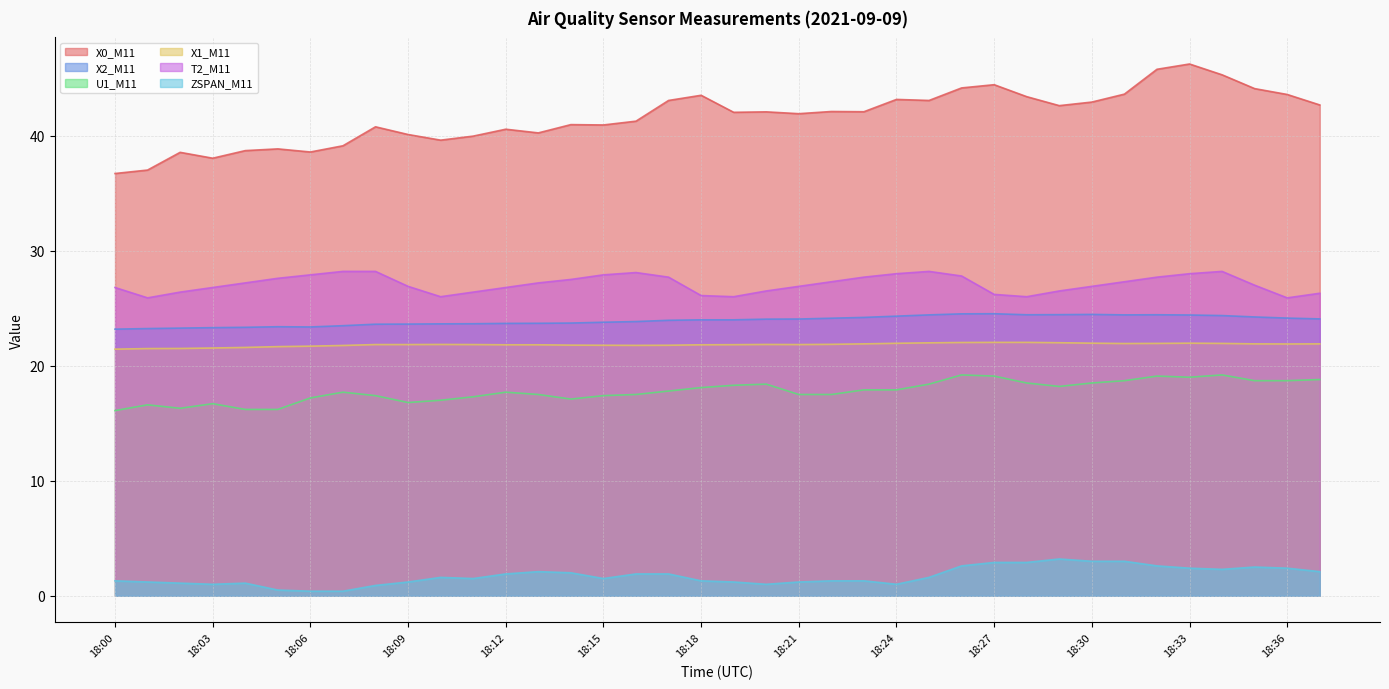

What are all the series names shown in the legend?

X0_M11, X2_M11, U1_M11, X1_M11, T2_M11, ZSPAN_M11